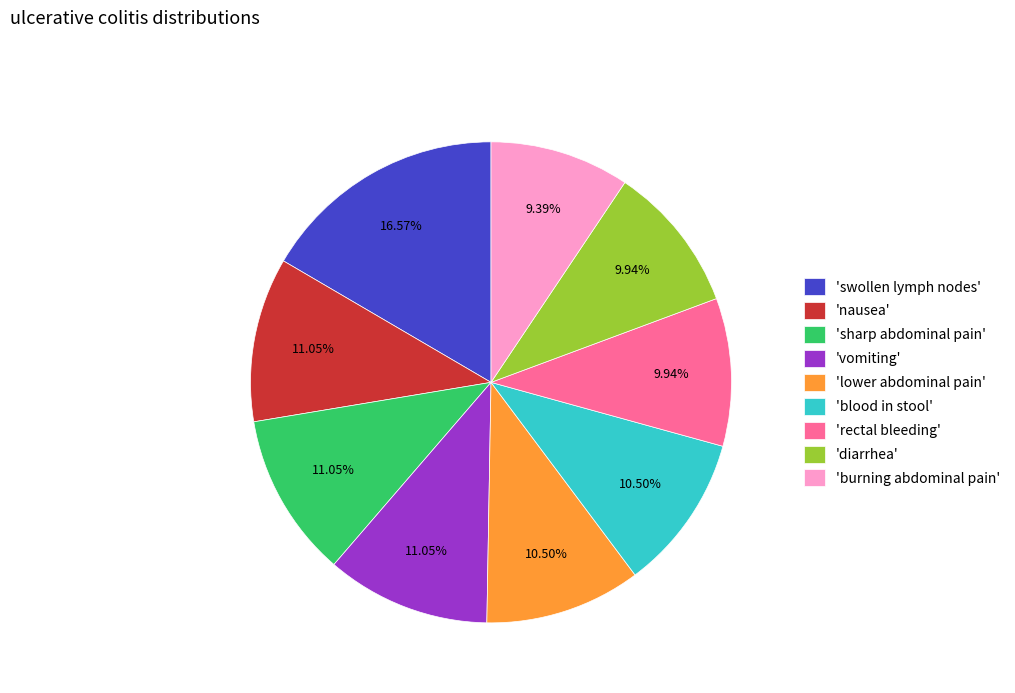

Which slice is the largest?

'swollen lymph nodes'